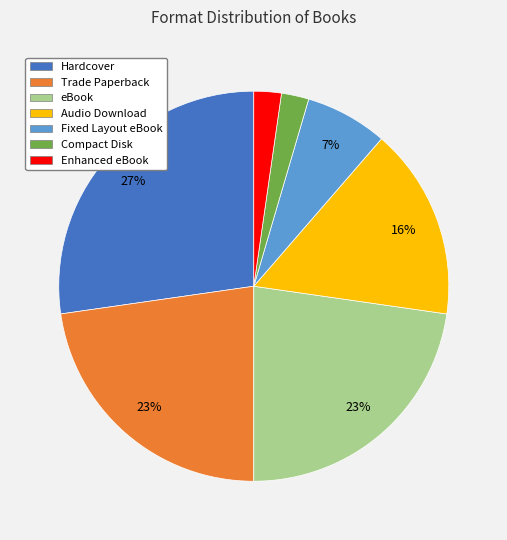

To the nearest percent, what percentage of the pie is Trade Paperback?

23%